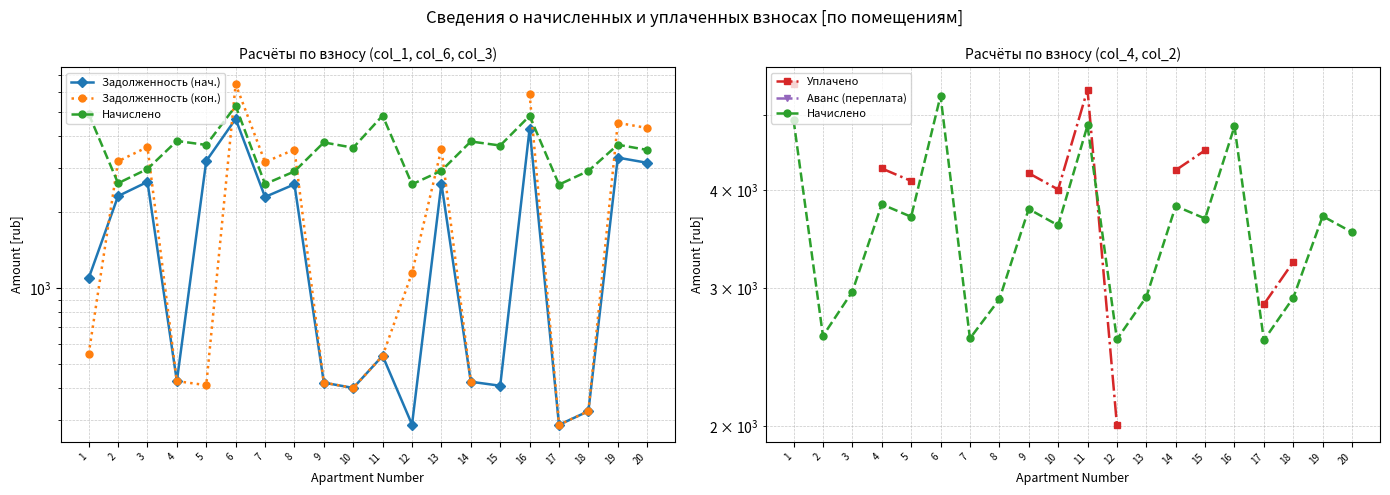

Does the chart have visible grid lines?

Yes